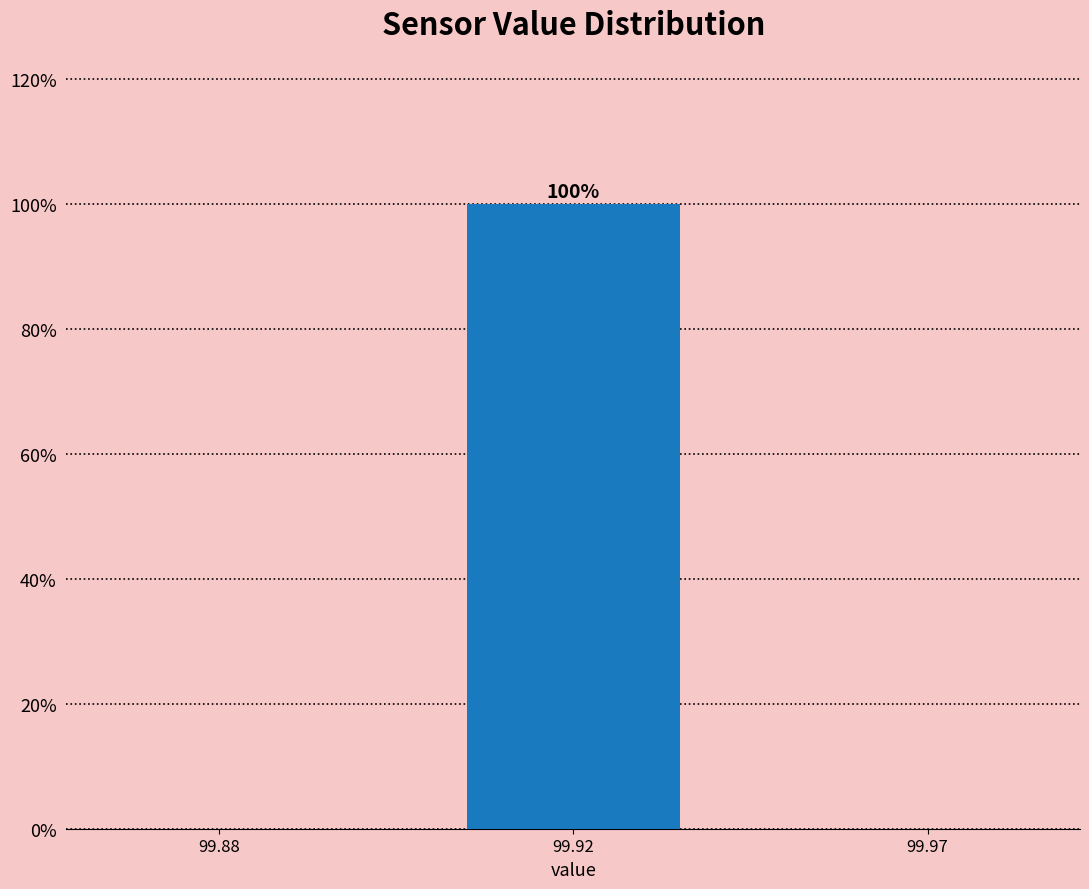

Reading left to right, extract all data points from this chart.

99.88=0	99.92=100	99.97=0